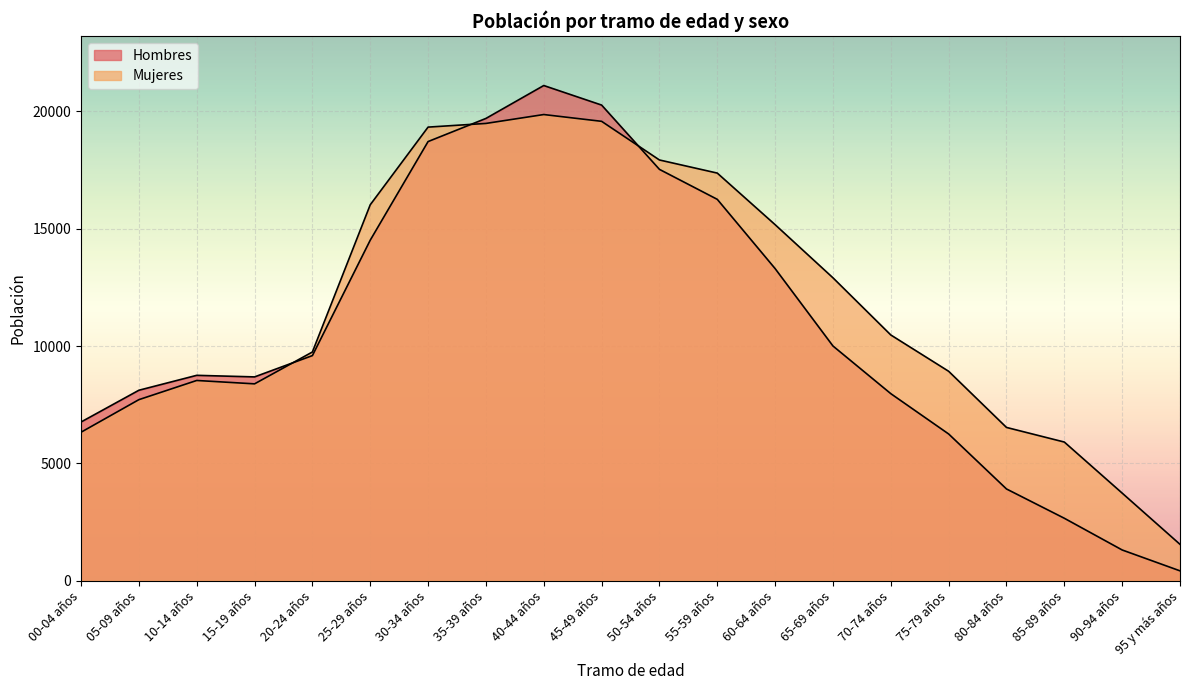

Reading left to right, what are all the values shown in this chart?

Hombres: 00-04 años=6760	05-09 años=8114	10-14 años=8750	15-19 años=8683	20-24 años=9592	25-29 años=14512	30-34 años=18716	35-39 años=19702	40-44 años=21105	45-49 años=20272	50-54 años=17531	55-59 años=16253	60-64 años=13300	65-69 años=10001	70-74 años=7969	75-79 años=6250	80-84 años=3906	85-89 años=2657	90-94 años=1305	95 y más años=415
Mujeres: 00-04 años=6324	05-09 años=7713	10-14 años=8531	15-19 años=8387	20-24 años=9745	25-29 años=16021	30-34 años=19332	35-39 años=19489	40-44 años=19868	45-49 años=19579	50-54 años=17931	55-59 años=17372	60-64 años=15173	65-69 años=12908	70-74 años=10471	75-79 años=8923	80-84 años=6529	85-89 años=5906	90-94 años=3729	95 y más años=1545